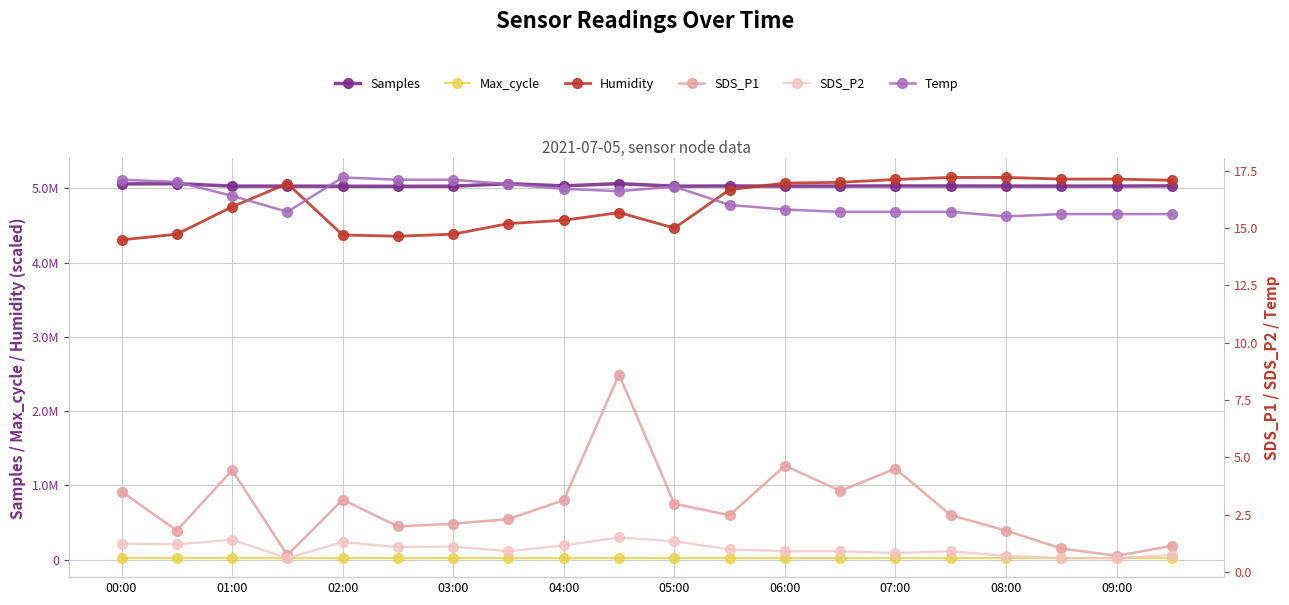

What is the greatest value displayed?

5148000.0